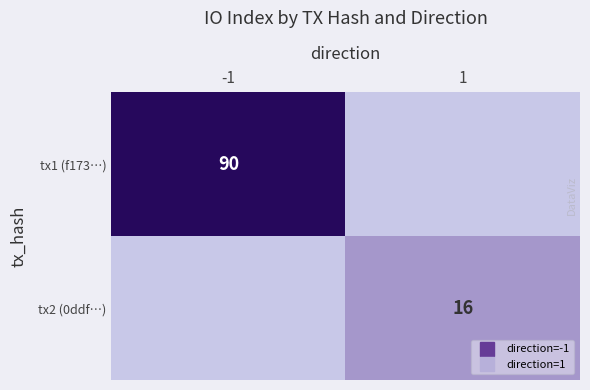

What is the approximate value of tx1 (f173…) at -1?

90